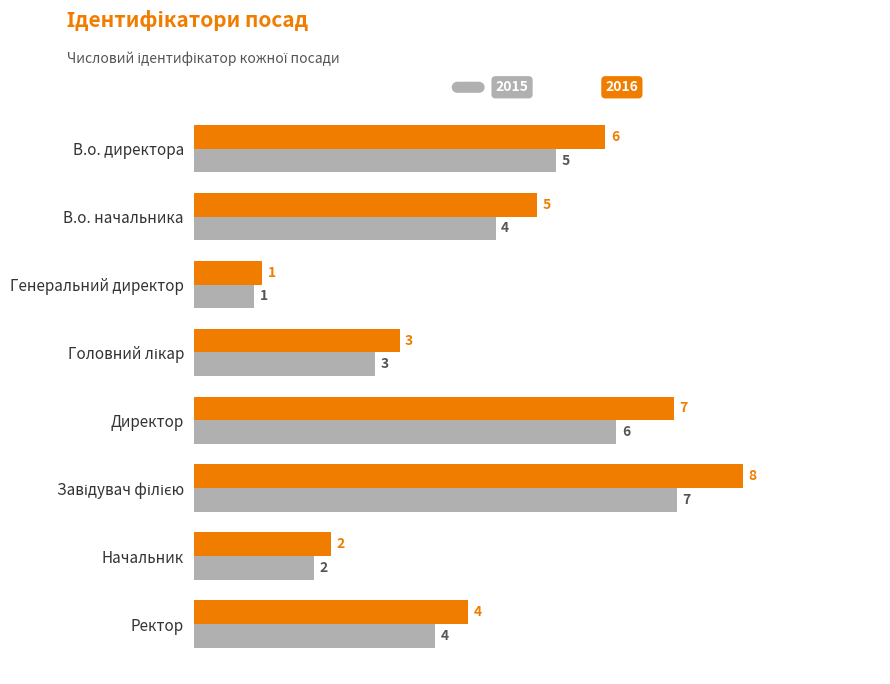

At which category does the chart reach its minimum across all series?

Генеральний директор